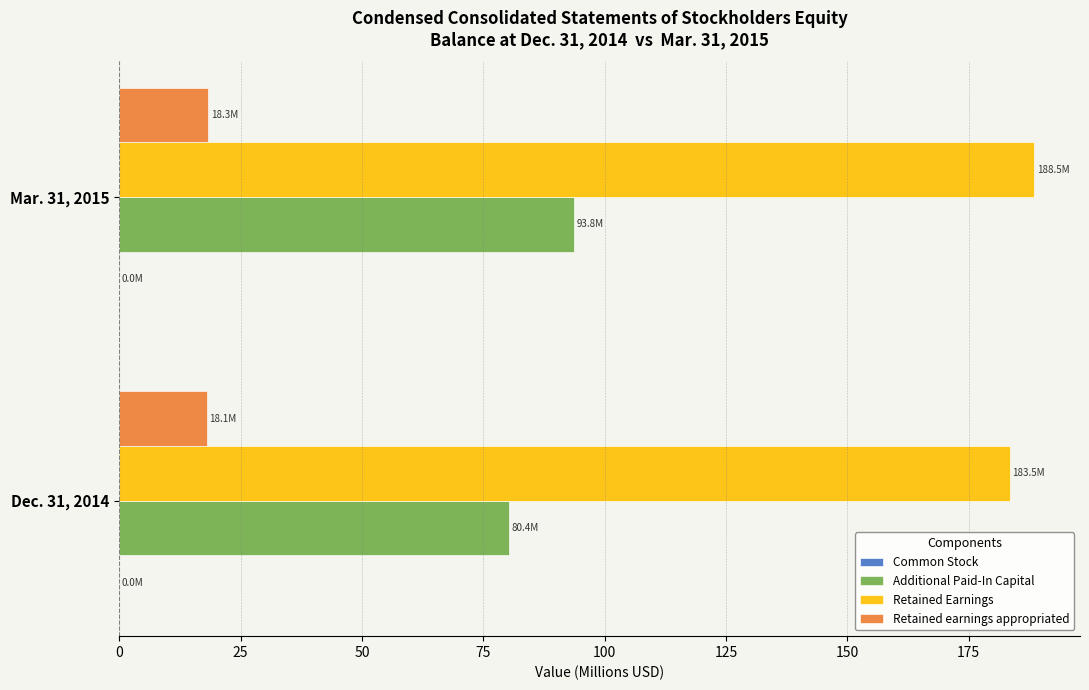

How many series are shown in this chart?

4